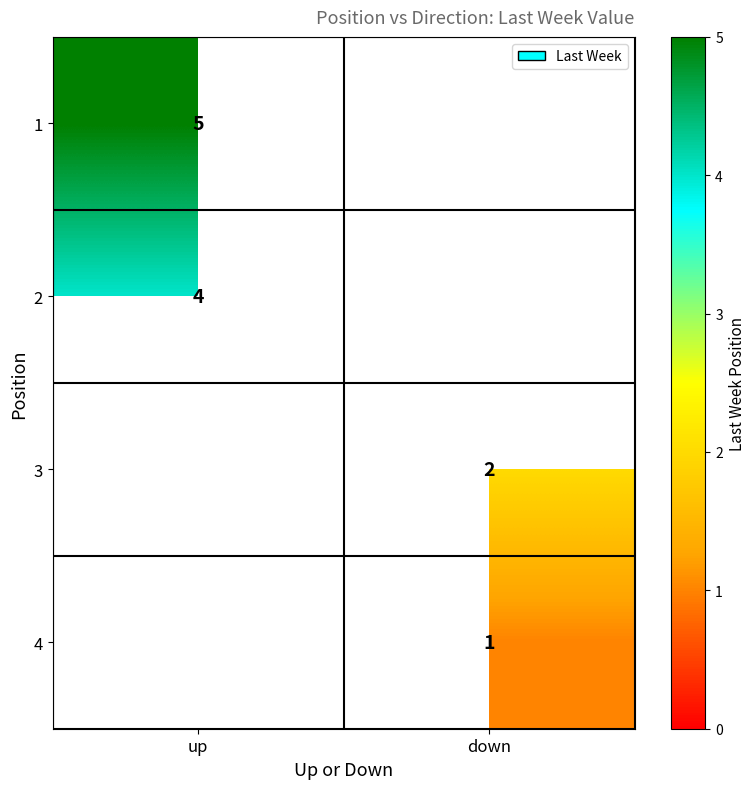

Count the number of data series in this chart.

4